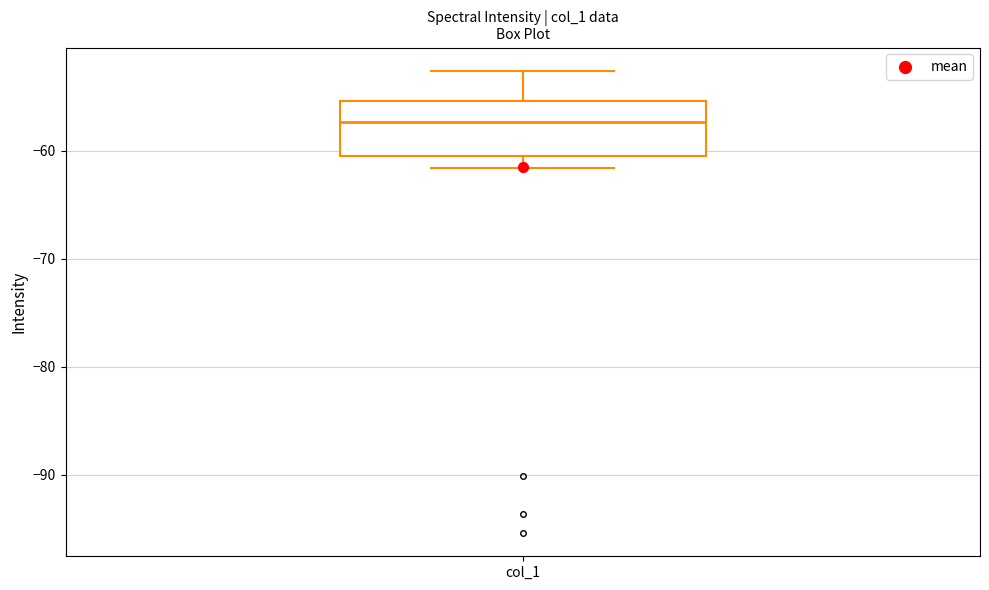

Transcribe this box plot: give where the median line is, the range the box spans, and where the two whiskers end, as read against the y-axis. The values are not printed on the chart, so give them approximately, as read against the axis.

median -57, box -60 to -55, whiskers -62 to -53